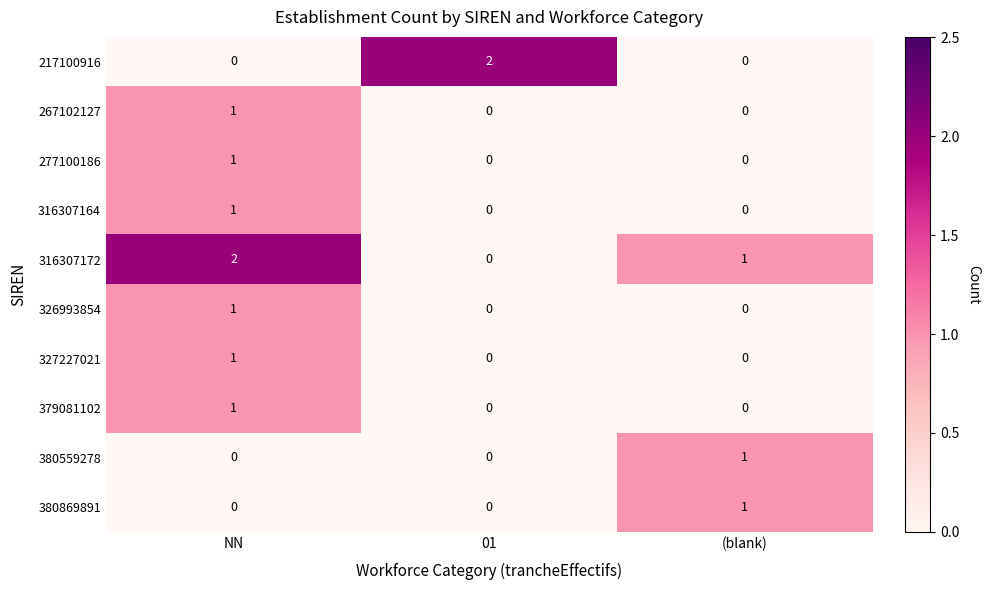

Which series changed the most between 01 and (blank)?

217100916